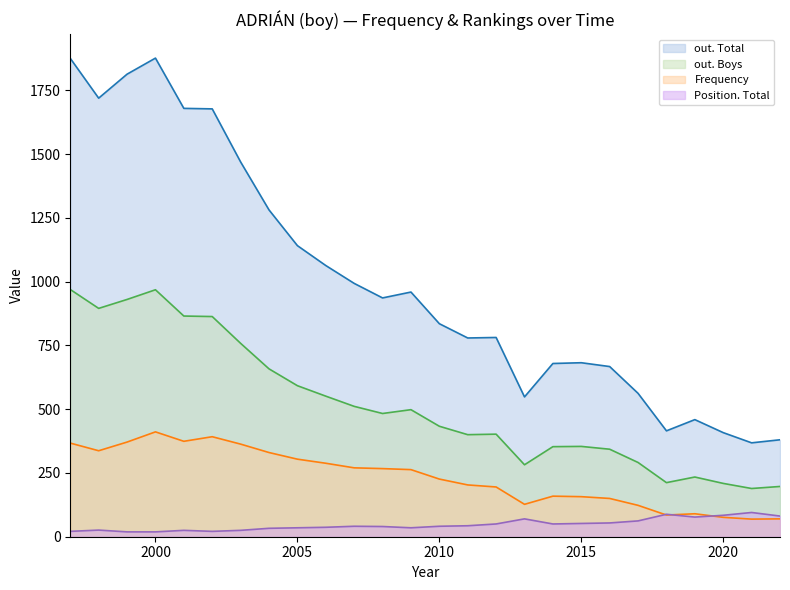

How many interior local peaks does the out. Total series have?

5